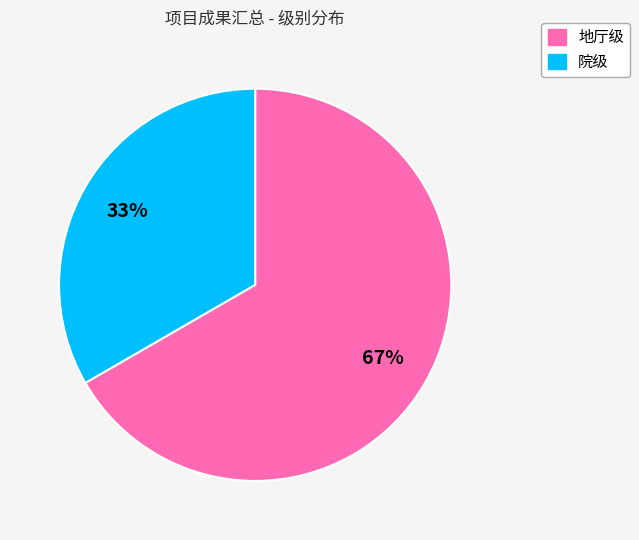

To the nearest percent, what is the average slice percentage?

50%